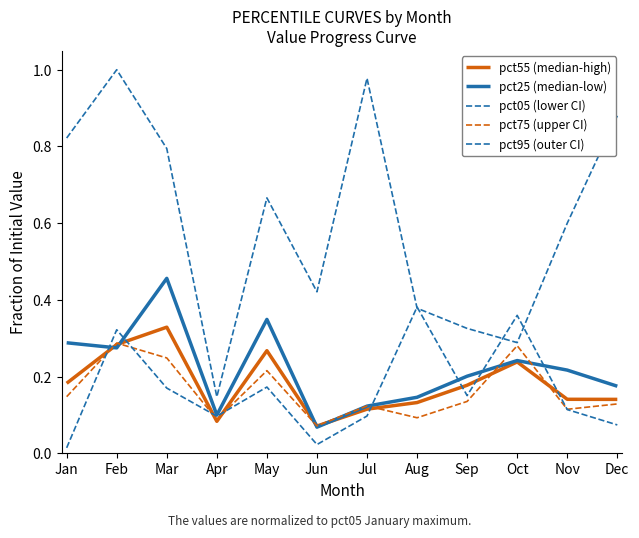

Reading left to right, what are all the values shown in this chart?

pct55 (median-high): 0.2	0.3	0.3	0.1	0.3	0.1	0.1	0.1	0.2	0.2	0.1	0.1
pct25 (median-low): 0.3	0.3	0.5	0.1	0.3	0.1	0.1	0.1	0.2	0.2	0.2	0.2
pct05 (lower CI): 0.8	1.0	0.8	0.1	0.7	0.4	1.0	0.4	0.3	0.3	0.6	0.9
pct75 (upper CI): 0.1	0.3	0.2	0.1	0.2	0.1	0.1	0.1	0.1	0.3	0.1	0.1
pct95 (outer CI): 0.0	0.3	0.2	0.1	0.2	0.0	0.1	0.4	0.2	0.4	0.1	0.1